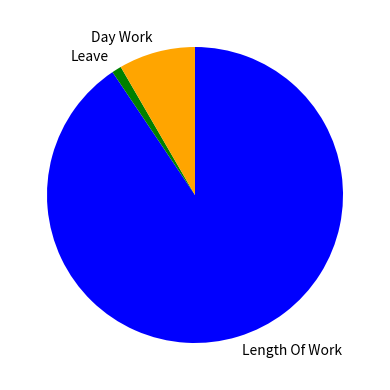

What is the smallest slice in the pie chart?

Leave